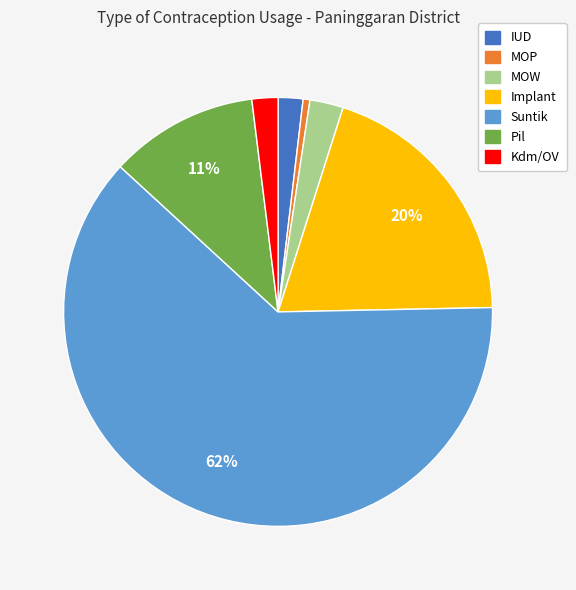

The MOW slice represents 12% of the pie. True or false?

False